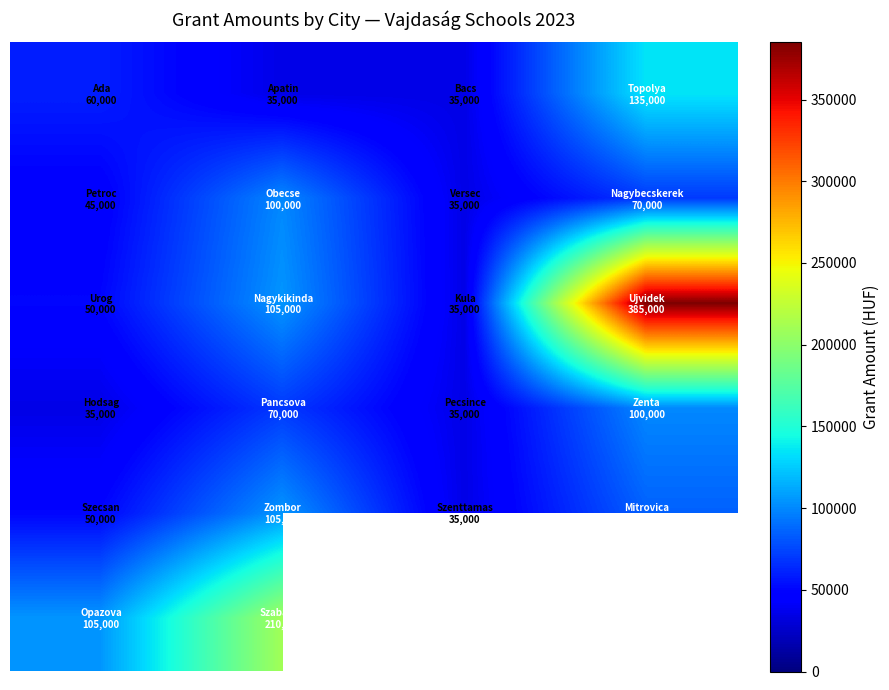

What is the total value across all series at 1?

625000.0